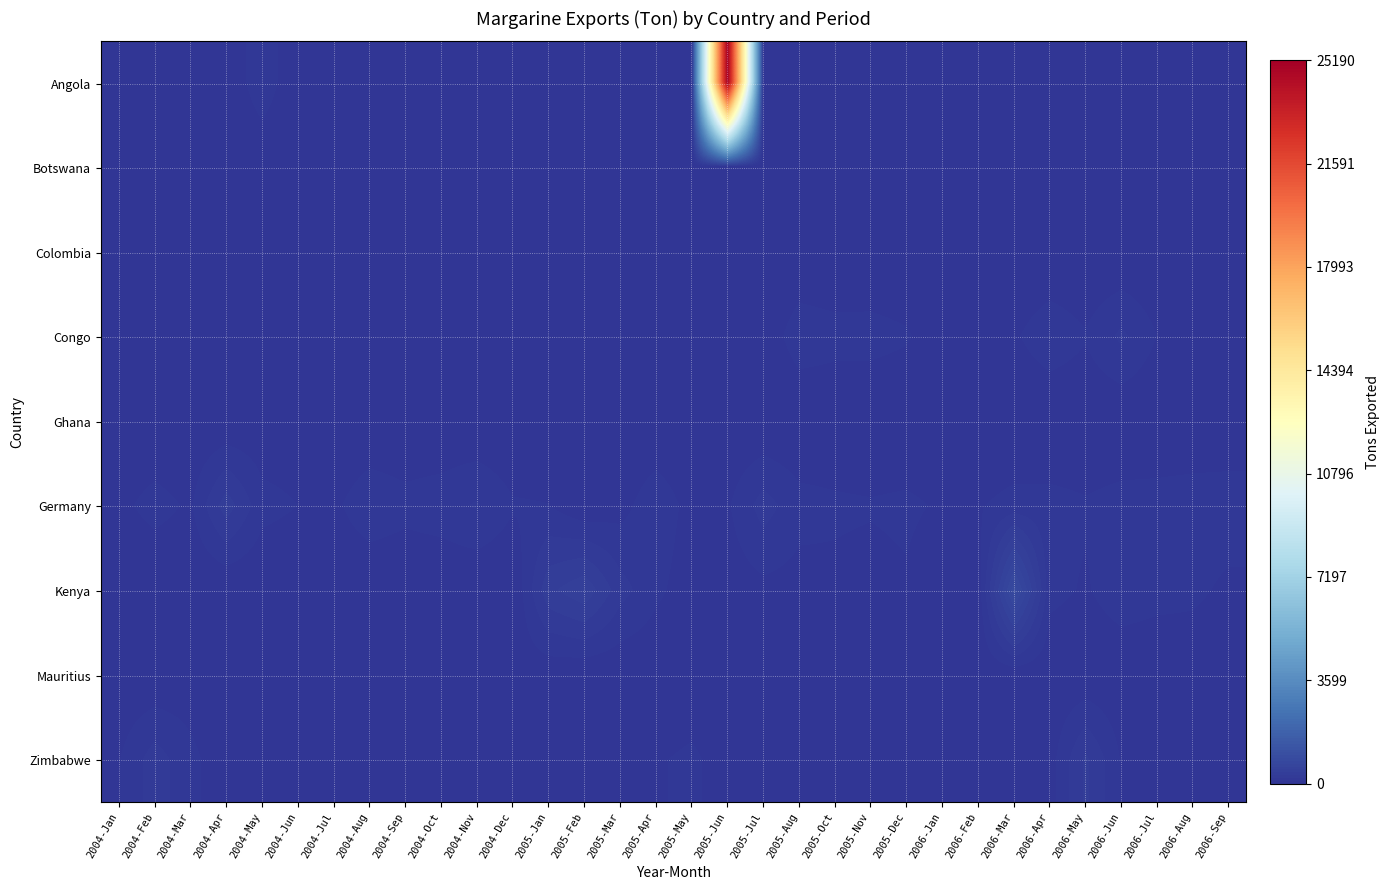

How many distinct data groups are displayed?

9